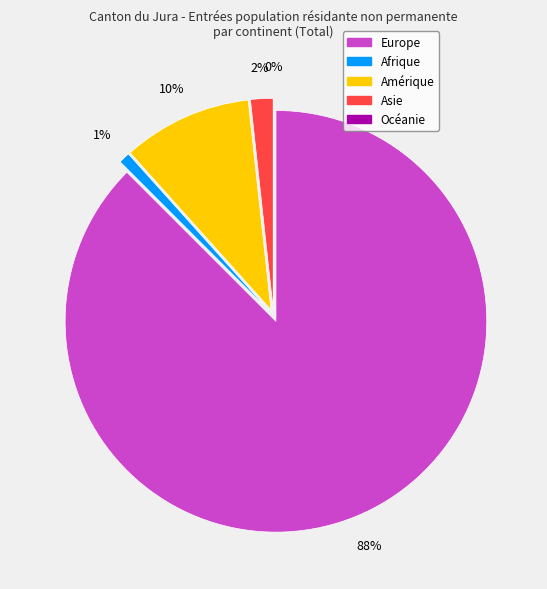

Is it true that Afrique is 1% of the pie?

True